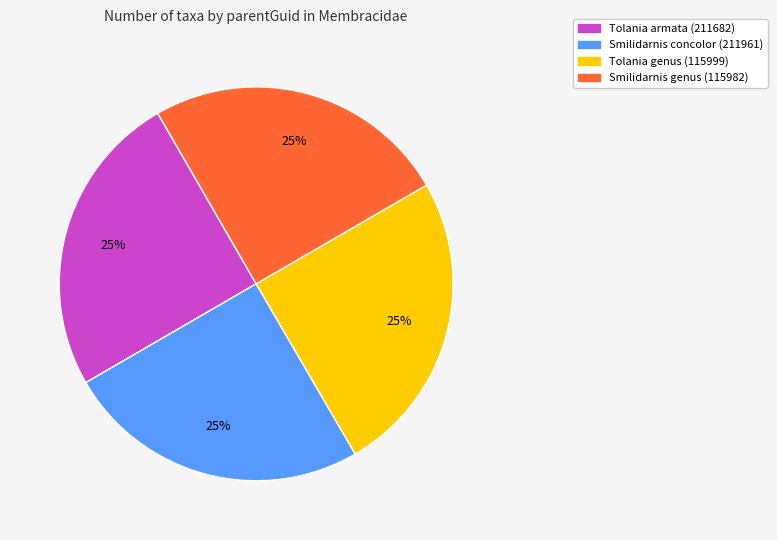

What percentage is the Tolania armata (211682) slice, to the nearest percent?

25%